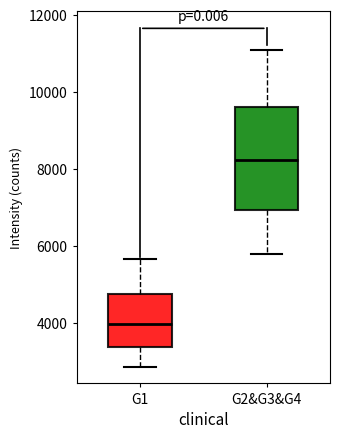

Which box's median line is the highest?

G2&G3&G4